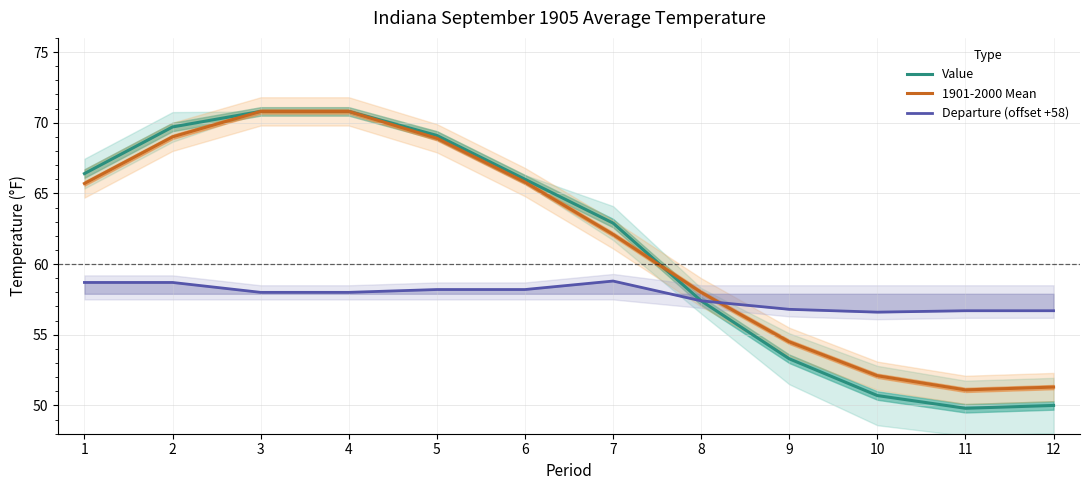

Reading left to right, transcribe all the data shown in this chart.

Value: 66.4	69.7	70.8	70.8	69.1	66.0	62.9	57.4	53.3	50.7	49.8	50.0
1901-2000 Mean: 65.7	69.0	70.8	70.8	68.9	65.8	62.1	58.0	54.5	52.1	51.1	51.3
Departure (offset +58): 58.7	58.7	58.0	58.0	58.2	58.2	58.8	57.4	56.8	56.6	56.7	56.7